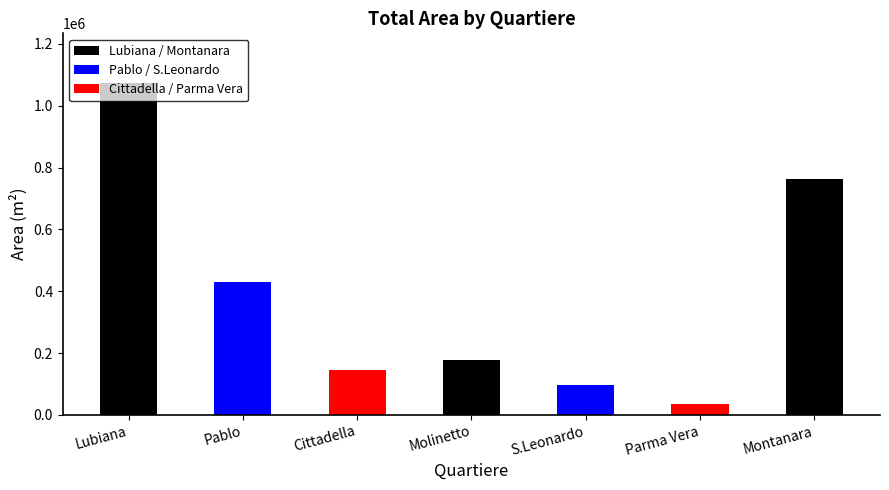

What is the difference between the values at Molinetto and Lubiana?

895778